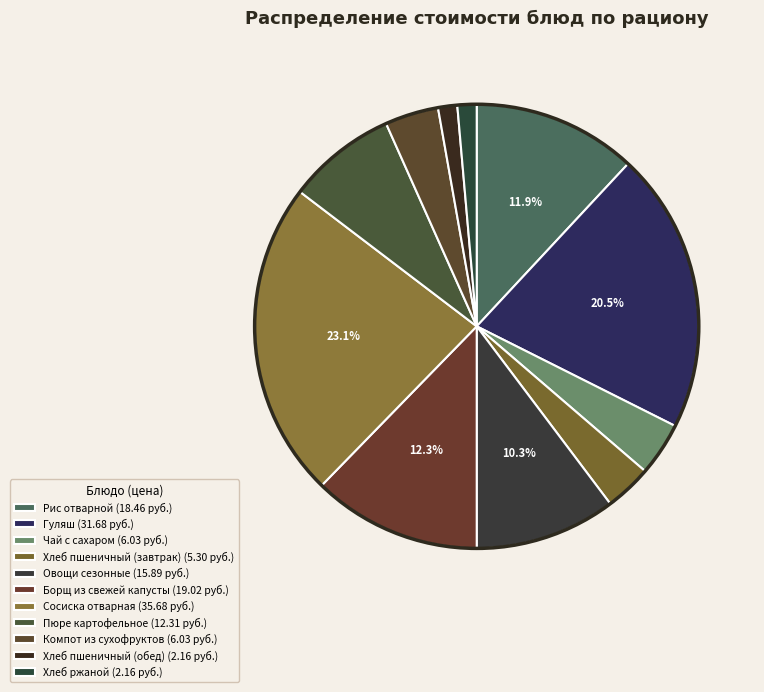

How many slices are in this pie chart?

11